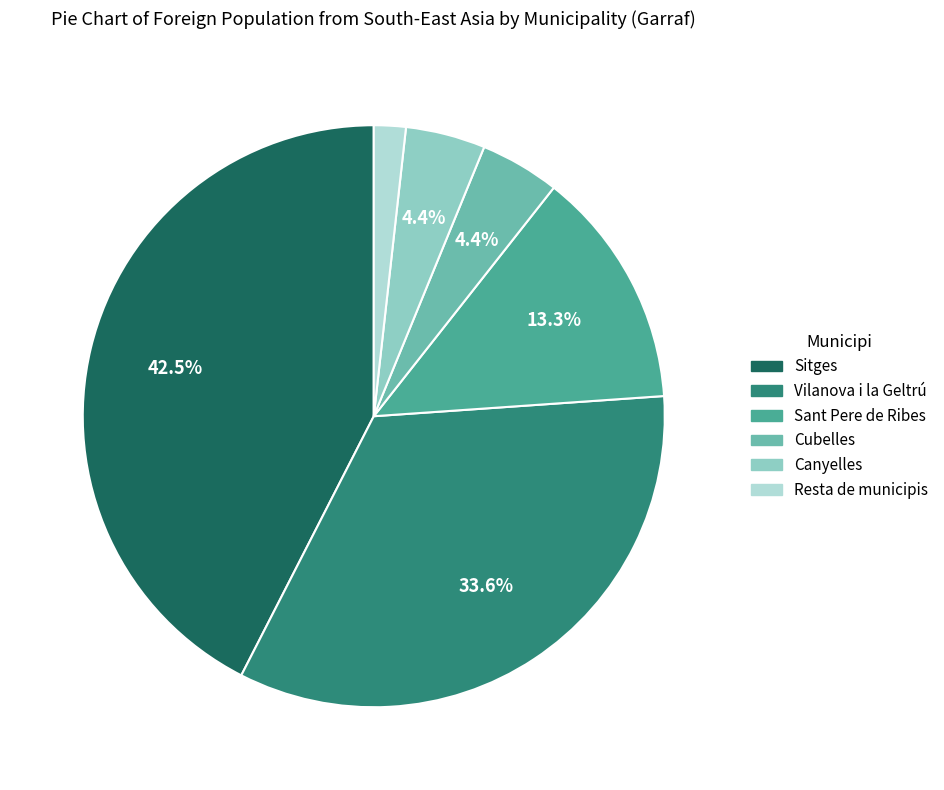

How many segments does this pie chart have?

6